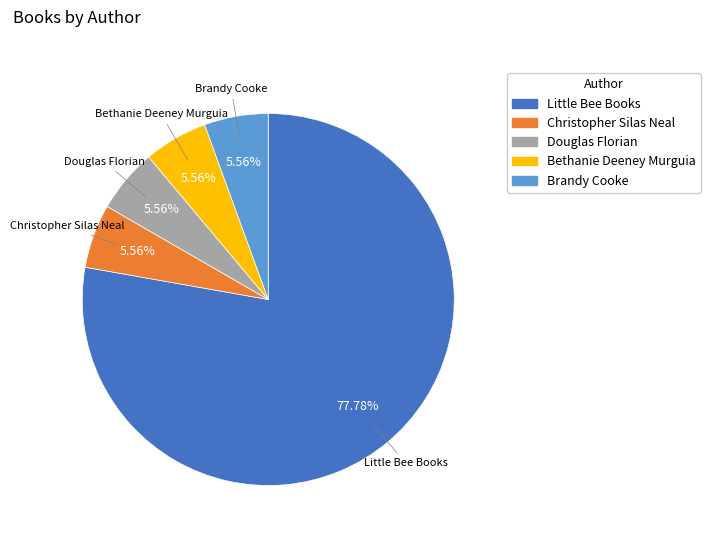

What is the ratio of the value at Brandy Cooke to the value at Little Bee Books?

0.1